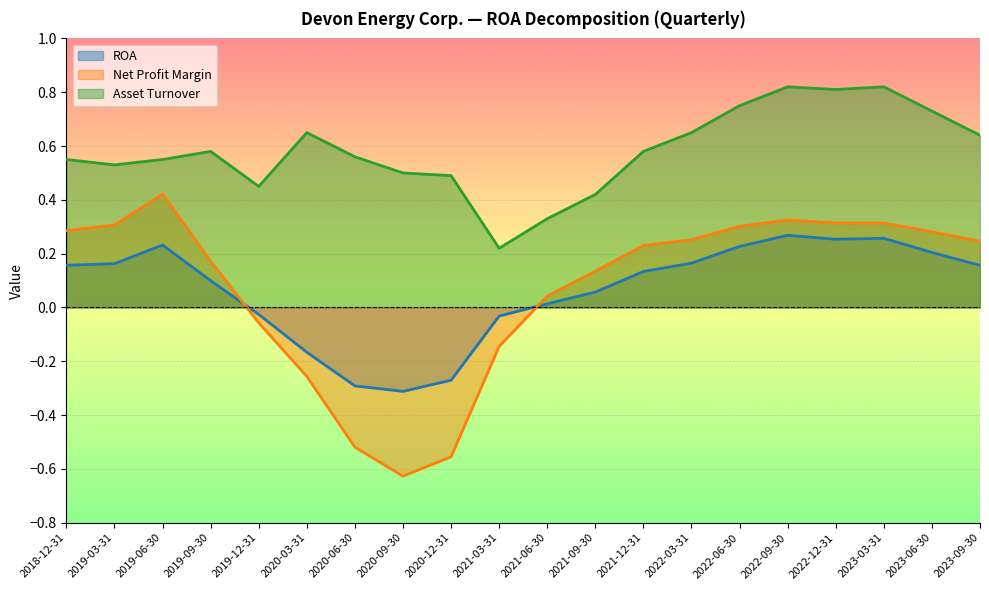

The ROA series shows 0.1 at 2021-09-30. True or false?

False